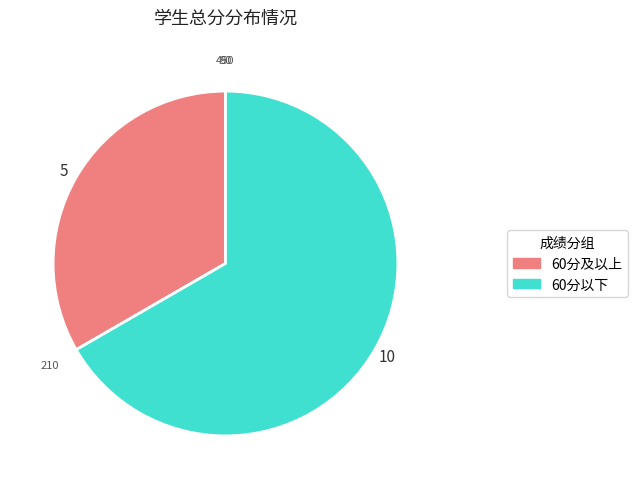

Is there a majority slice in this chart?

Yes